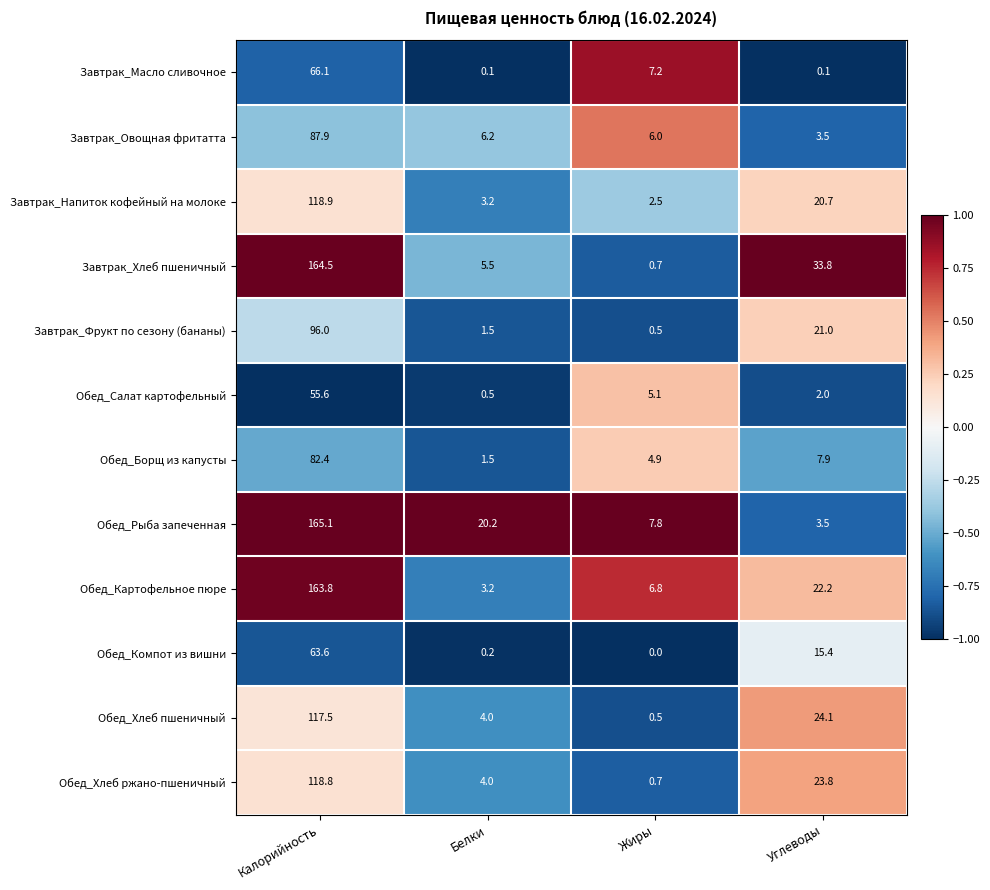

What is the sum of the Завтрак_Овощная фритатта values at Белки and Калорийность?

94.1